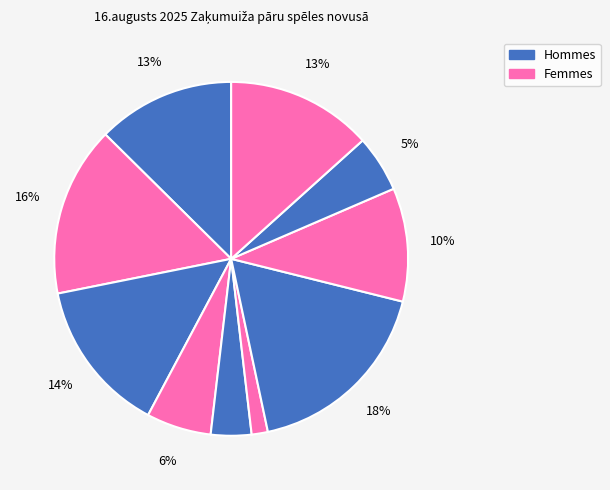

To the nearest percent, what is the average slice percentage?

10%